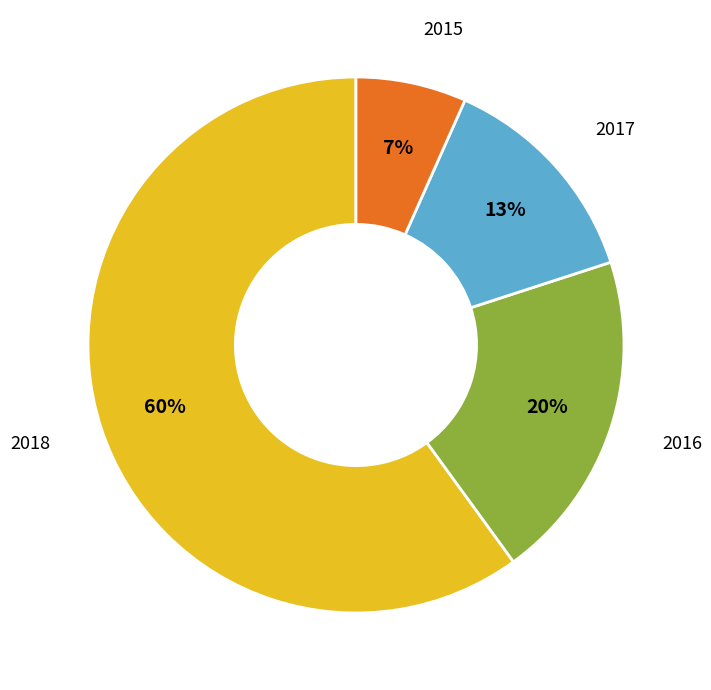

Which category has the smallest portion of the pie?

2015